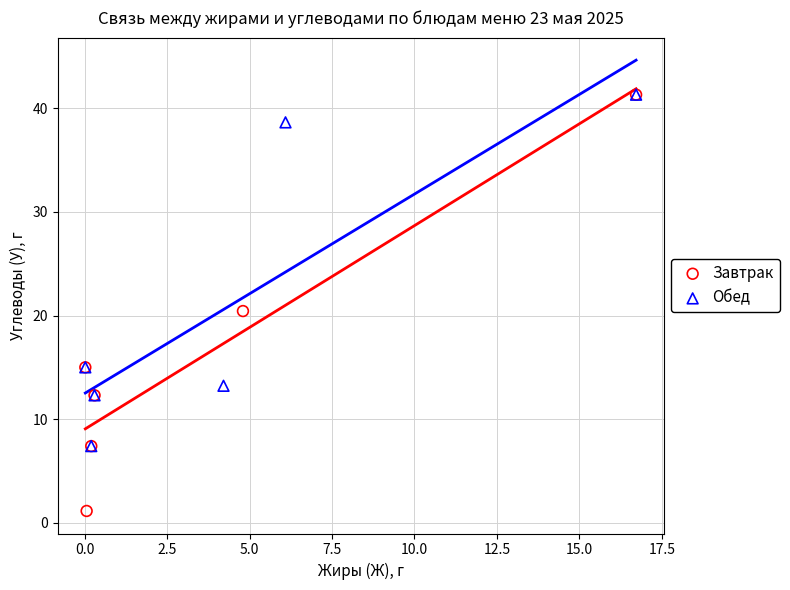

Which series contains the lowest Y value?

Завтрак